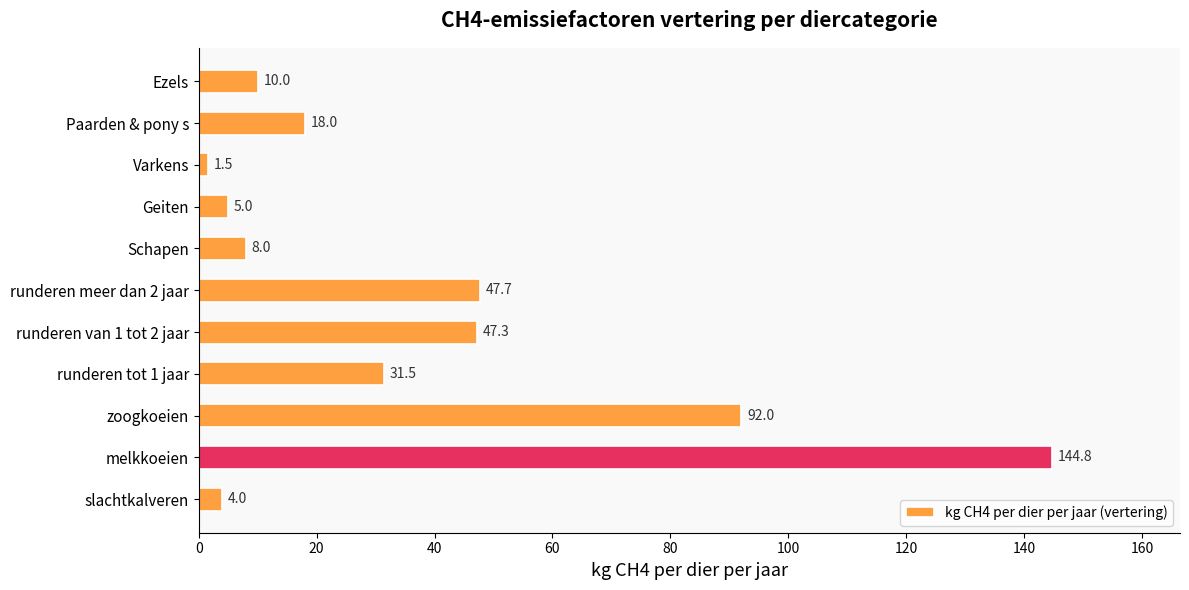

What is the ratio of the value at slachtkalveren to the value at Schapen?

0.5